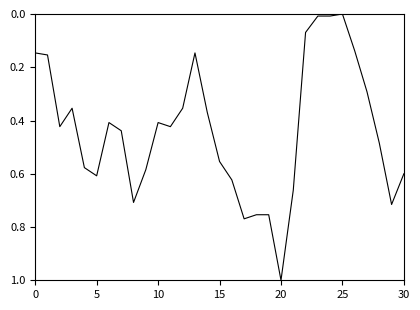

What is the difference between the maximum and minimum values?

1.0